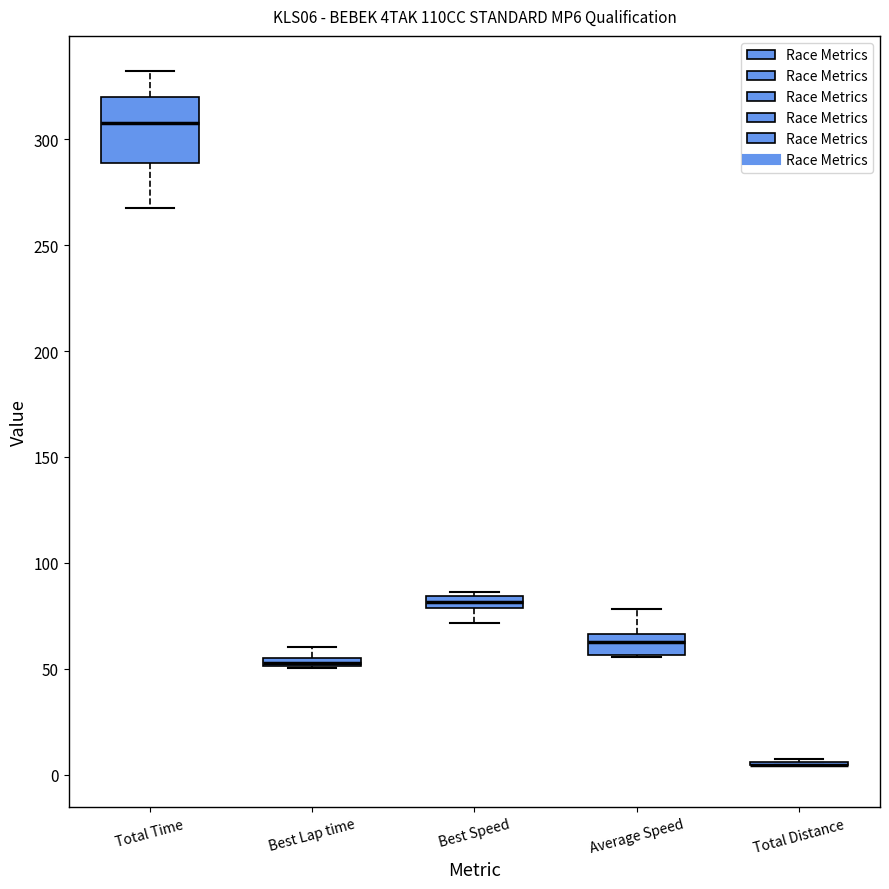

Which box is the tallest, from its lower edge to its upper edge?

Total Time